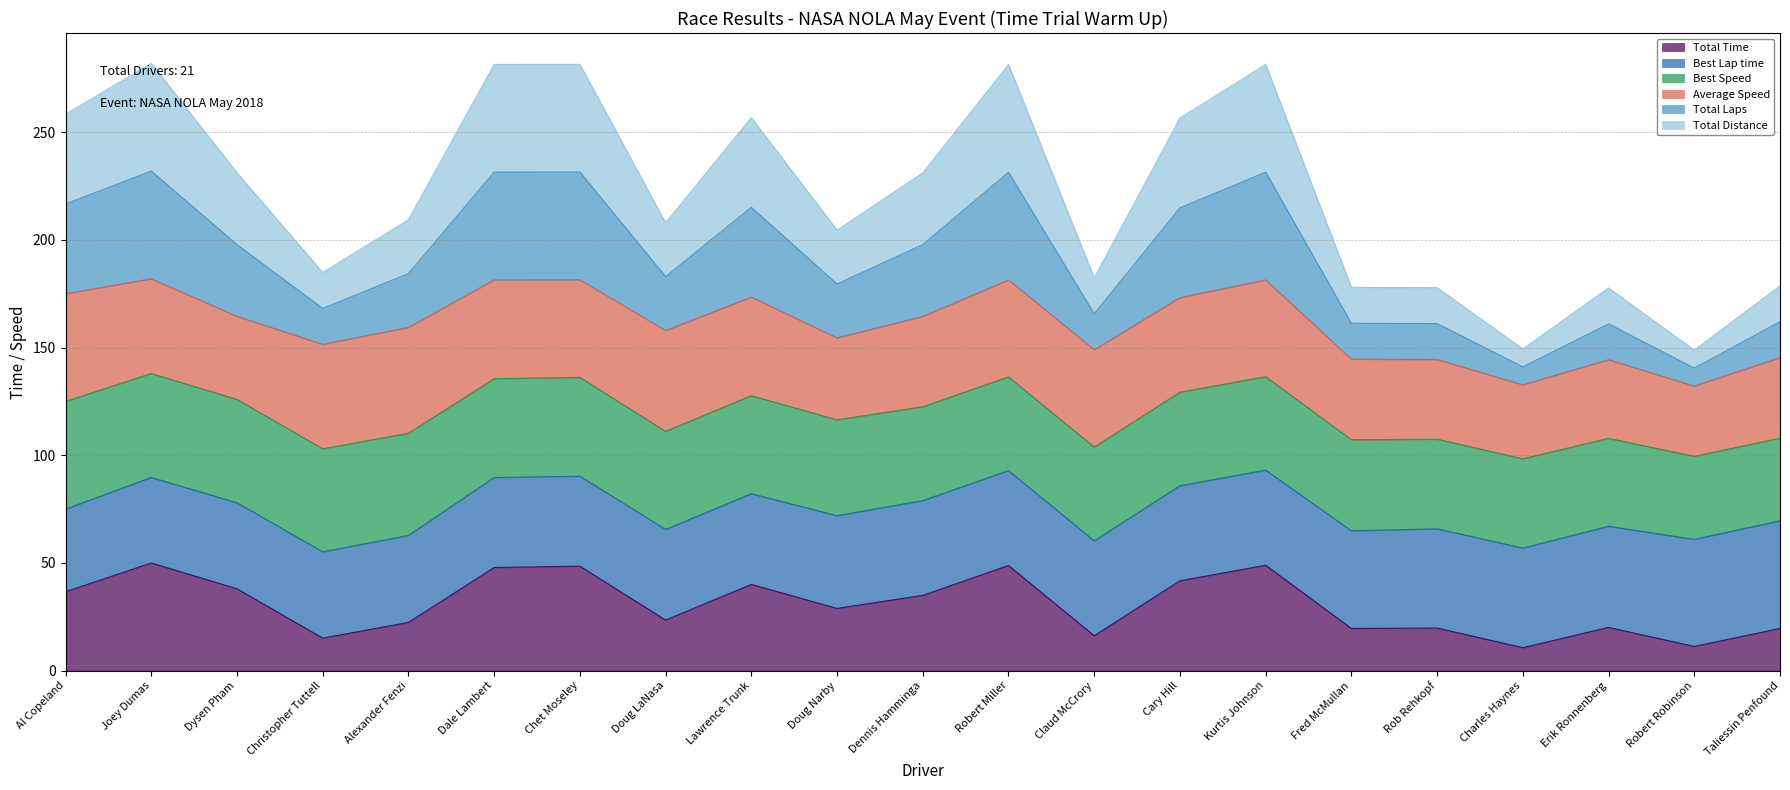

What is the minimum value shown in the chart?

10.7